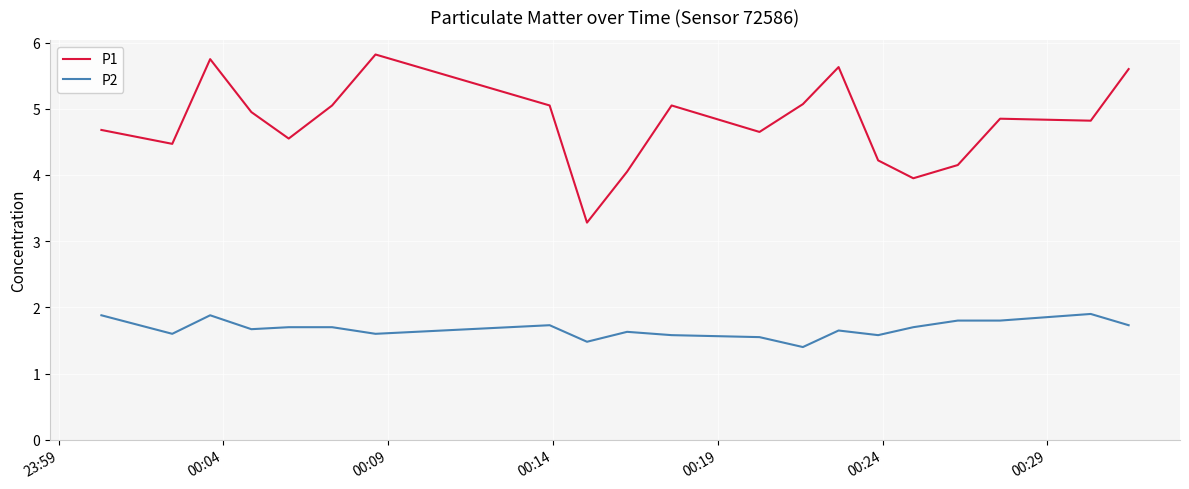

What are all the series names shown in the legend?

P1, P2